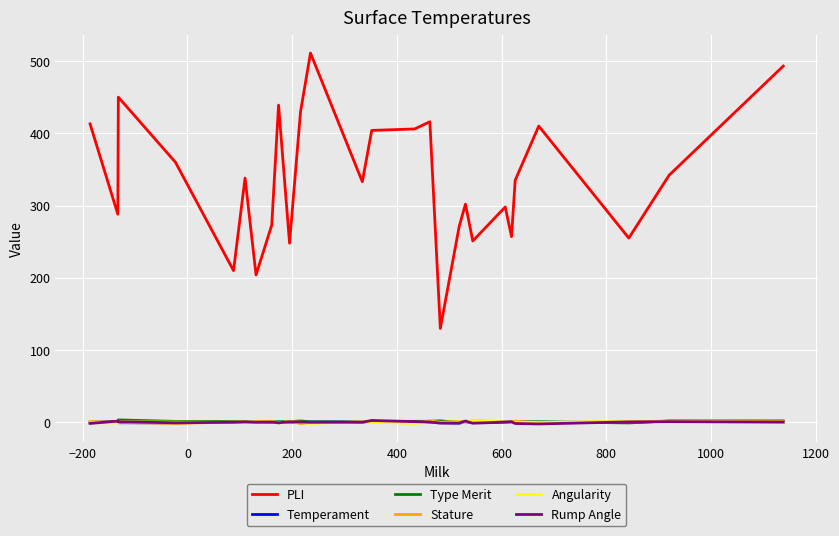

Does the chart display data point markers on the line(s)?

No